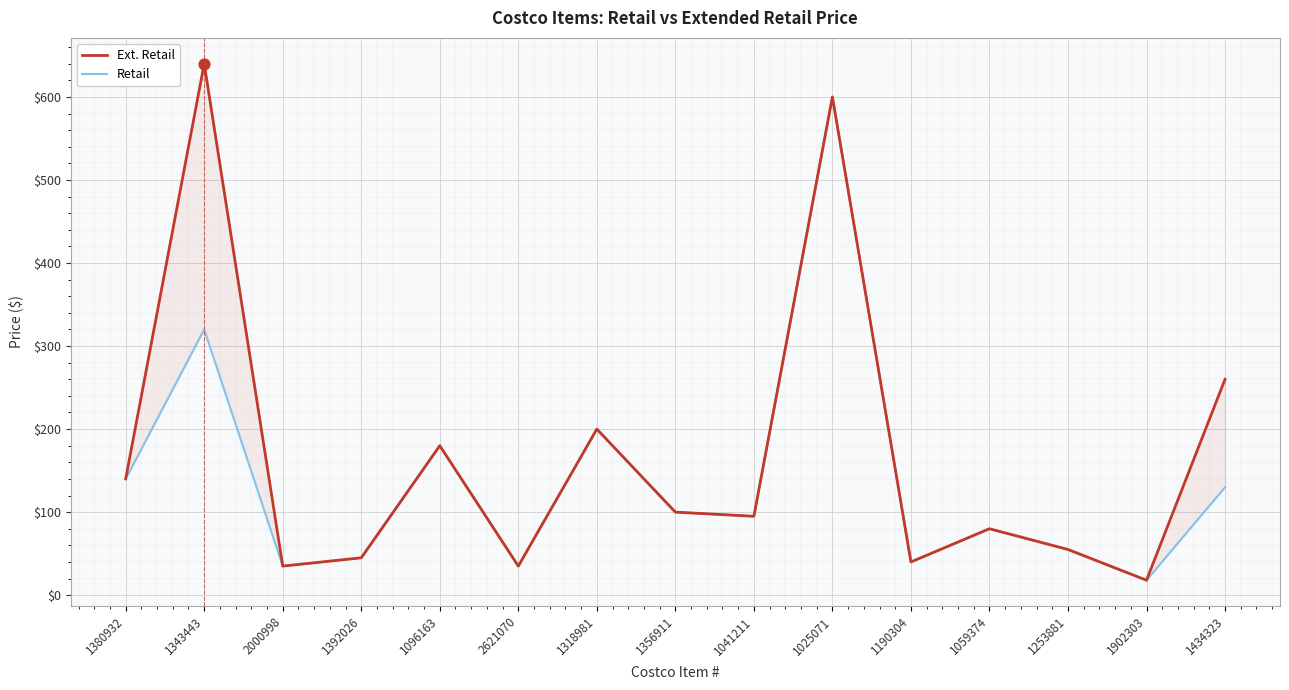

Which series has the largest total across all categories?

Ext. Retail